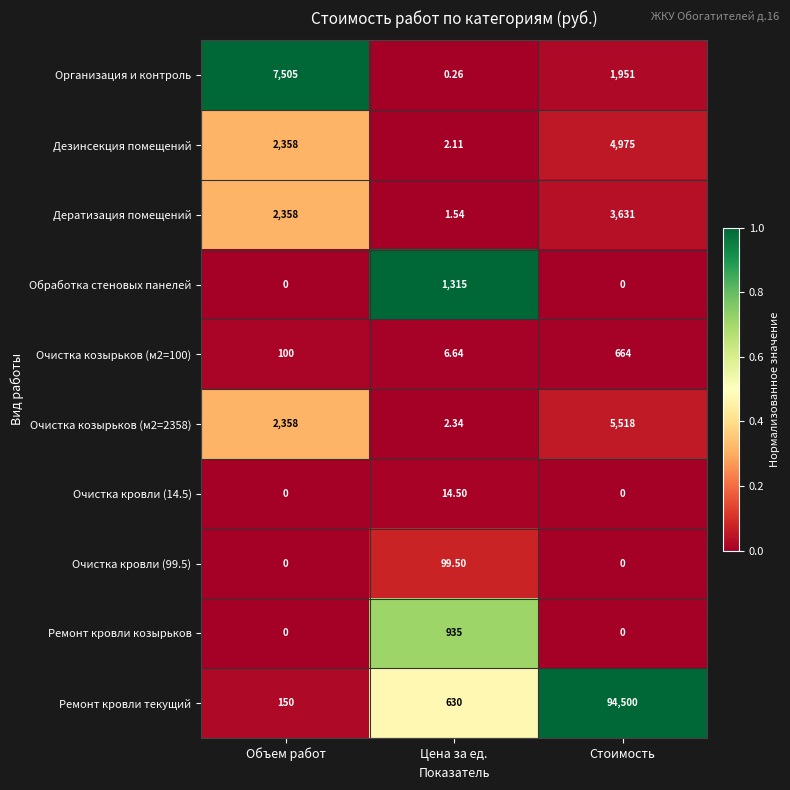

Is the value of Дератизация помещений at Стоимость greater than the value of Обработка стеновых панелей at Цена за ед.?

Yes